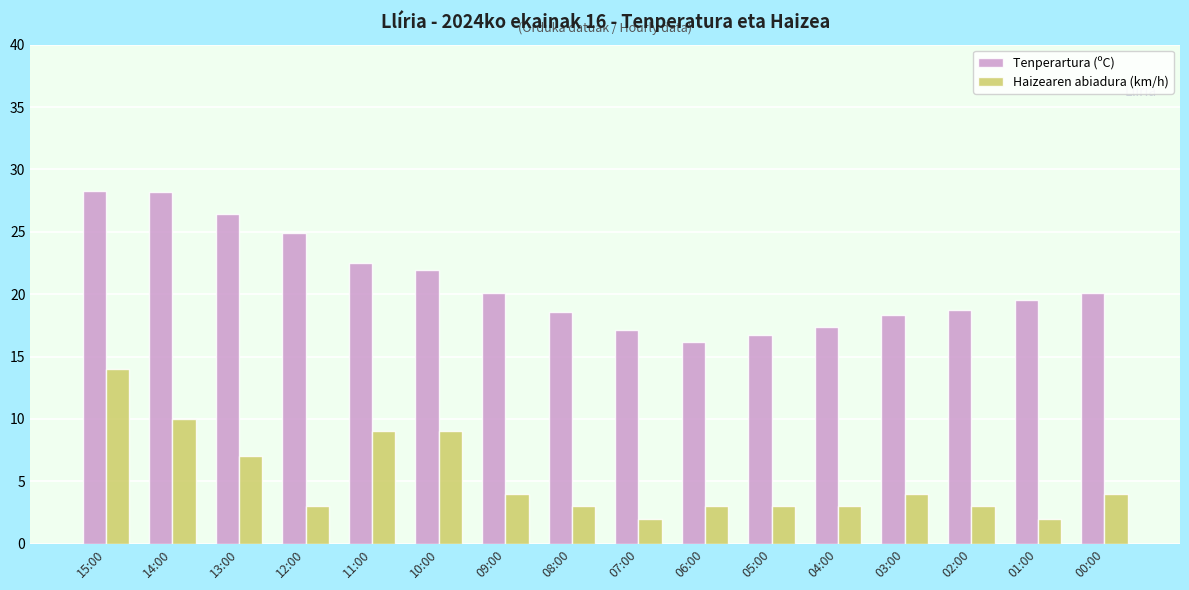

What is the average value of the Tenperartura (ºC) series?

20.9